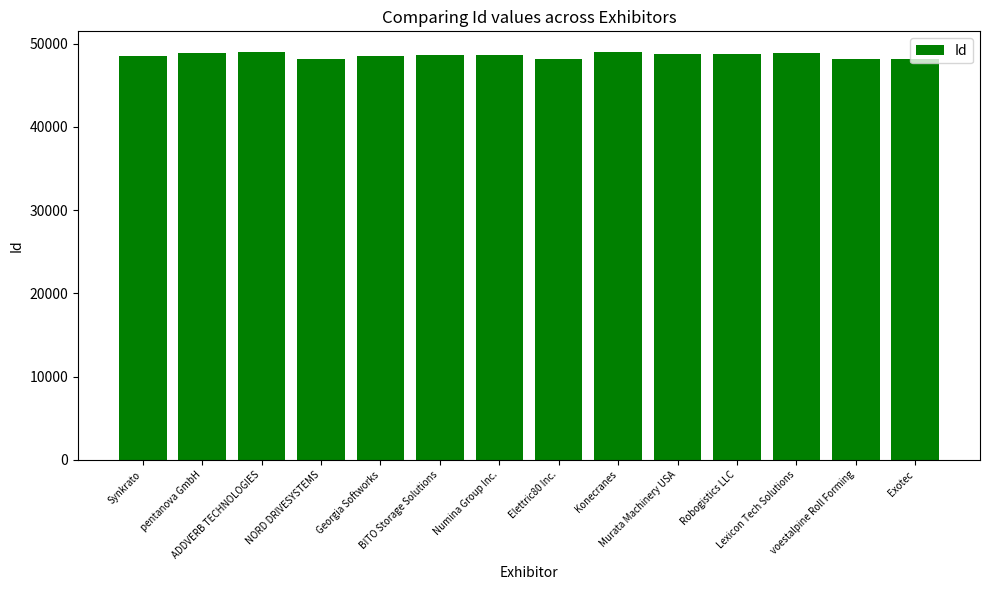

What is the greatest value displayed?

49012